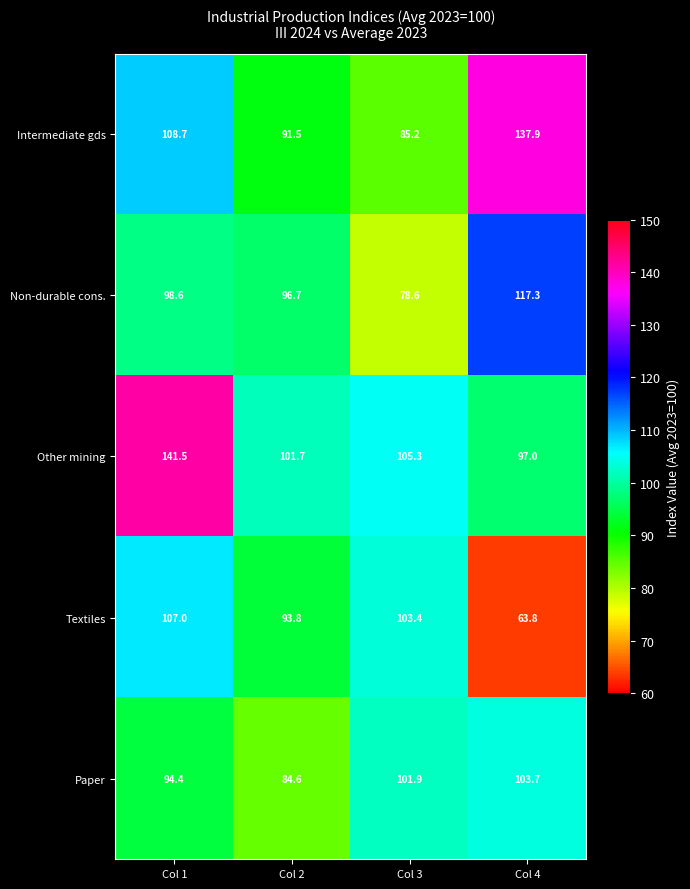

Which series changed the most between Col 1 and Col 4?

Other mining